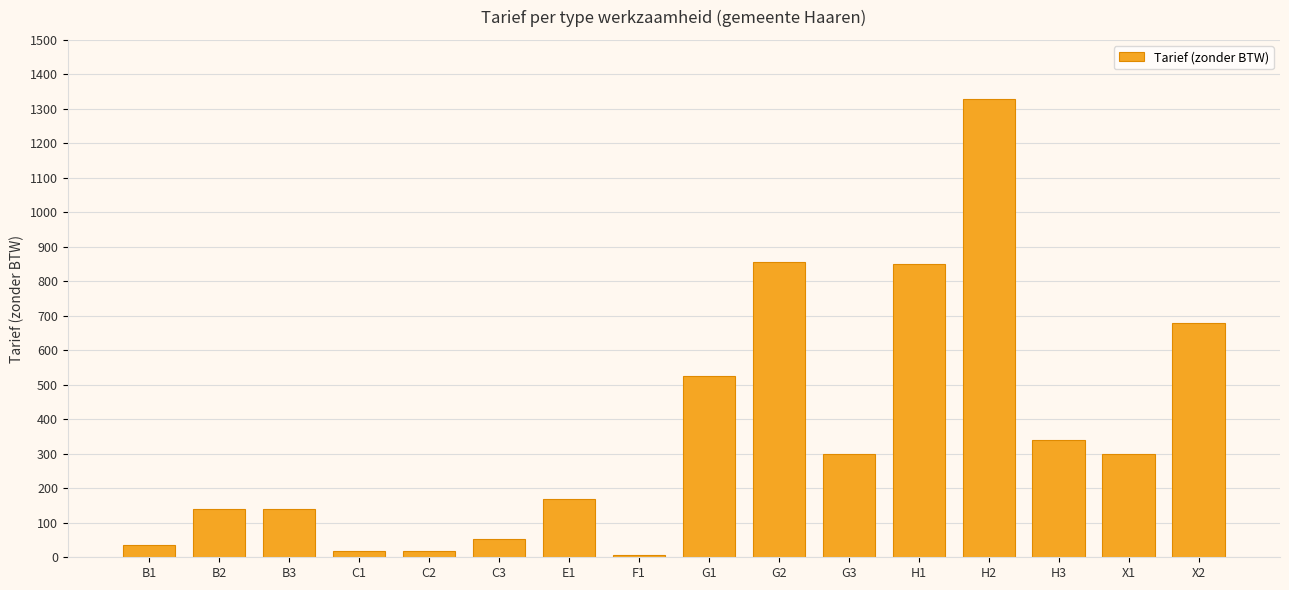

Between X1 and C2, which is larger?

X1